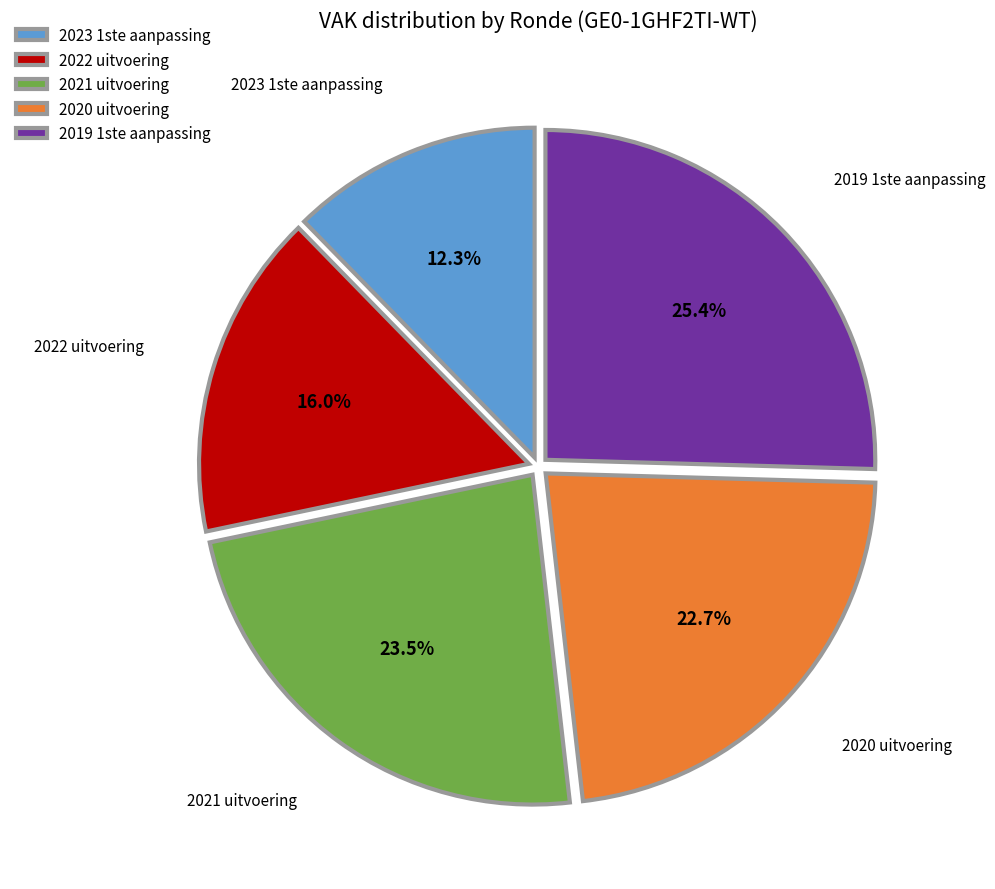

Is 2021 uitvoering the majority of the pie?

No